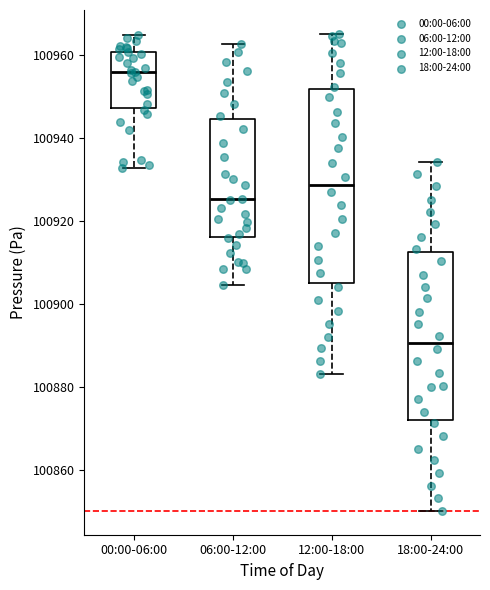

Reading left to right, read every box against the y-axis: the position of its median line, the range the box covers, and the ends of its whiskers. The values are not printed on the chart, so give them approximately, as read against the axis.

00:00-06:00: median 100956, box 100948 to 100960, whiskers 100932 to 100964
06:00-12:00: median 100926, box 100916 to 100944, whiskers 100904 to 100962
12:00-18:00: median 100928, box 100904 to 100952, whiskers 100884 to 100966
18:00-24:00: median 100890, box 100872 to 100912, whiskers 100850 to 100934